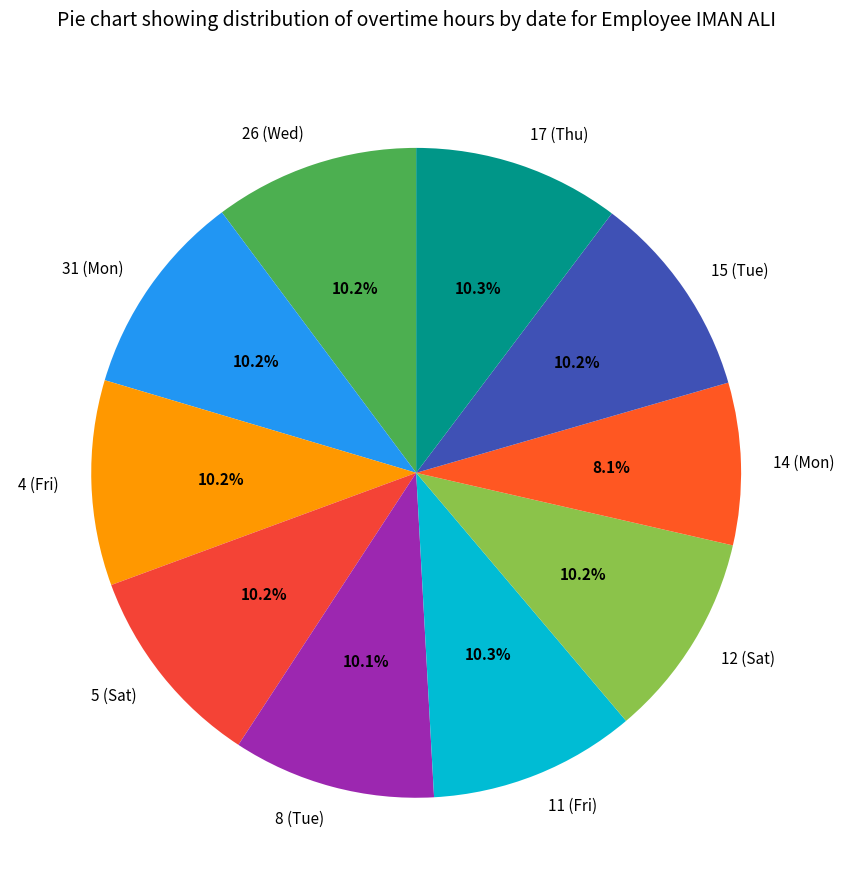

Approximately how many times larger is the value at 12 (Sat) compared to 4 (Fri)?

1.0